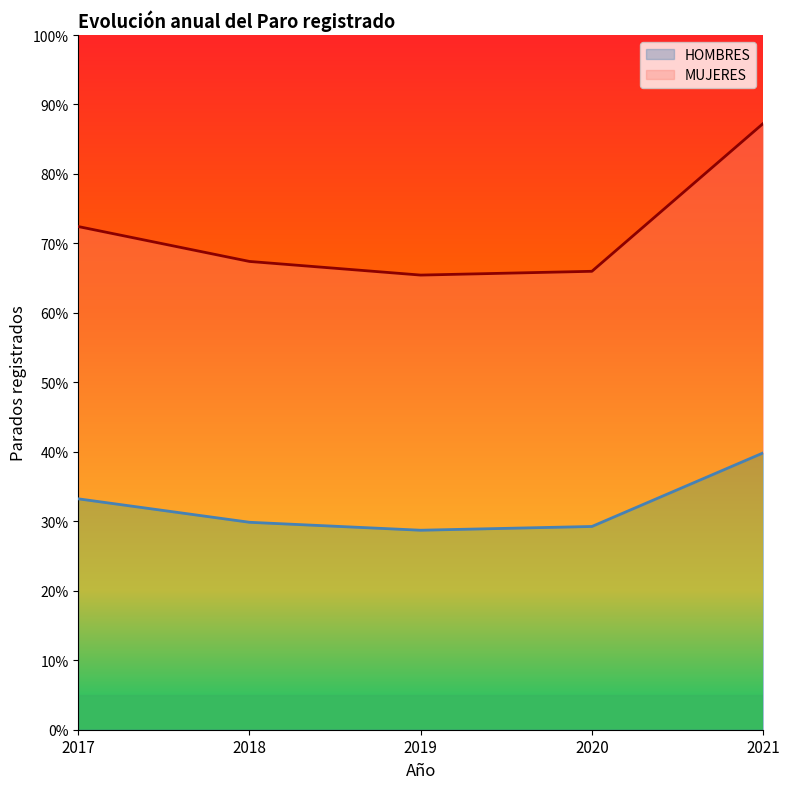

Which series has the widest spread of values?

MUJERES